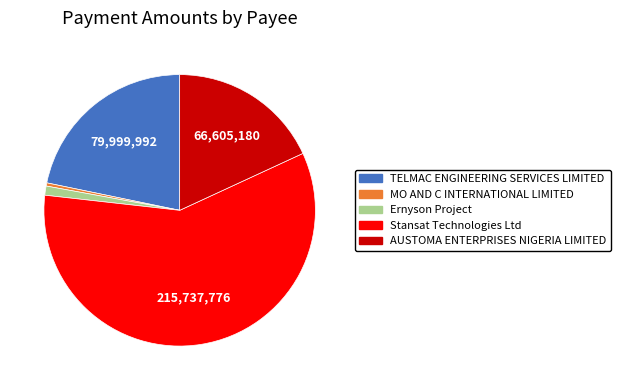

Is there any slice that represents more than half of the pie?

Yes